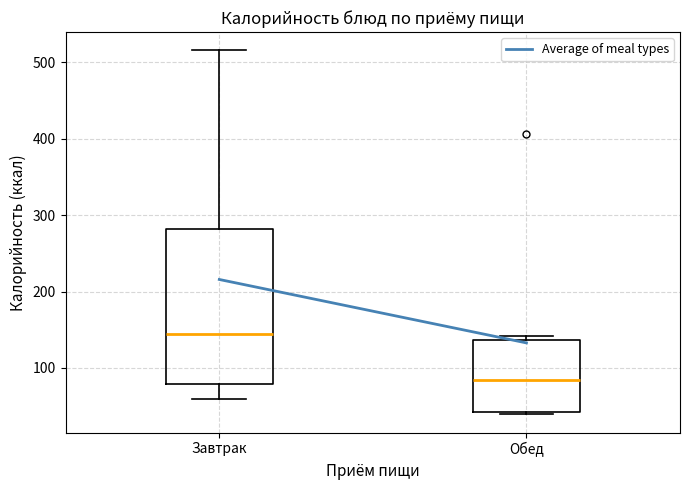

Reading left to right, transcribe this box plot: for each box, give where its median line is, the range the box spans, and where its two whiskers end, as read against the y-axis. The values are not printed on the chart, so give them approximately, as read against the axis.

Завтрак: median 140, box 80 to 280, whiskers 60 to 520
Обед: median 80, box 40 to 140, whiskers 40 (just below the box's lower edge) to 140 (just above the box's upper edge)